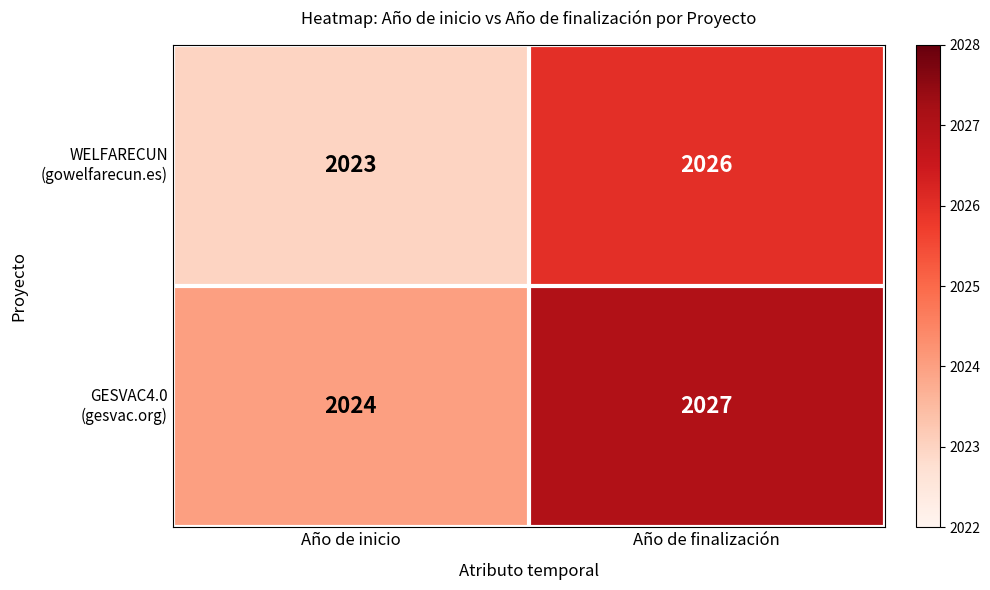

How many distinct data groups are displayed?

2